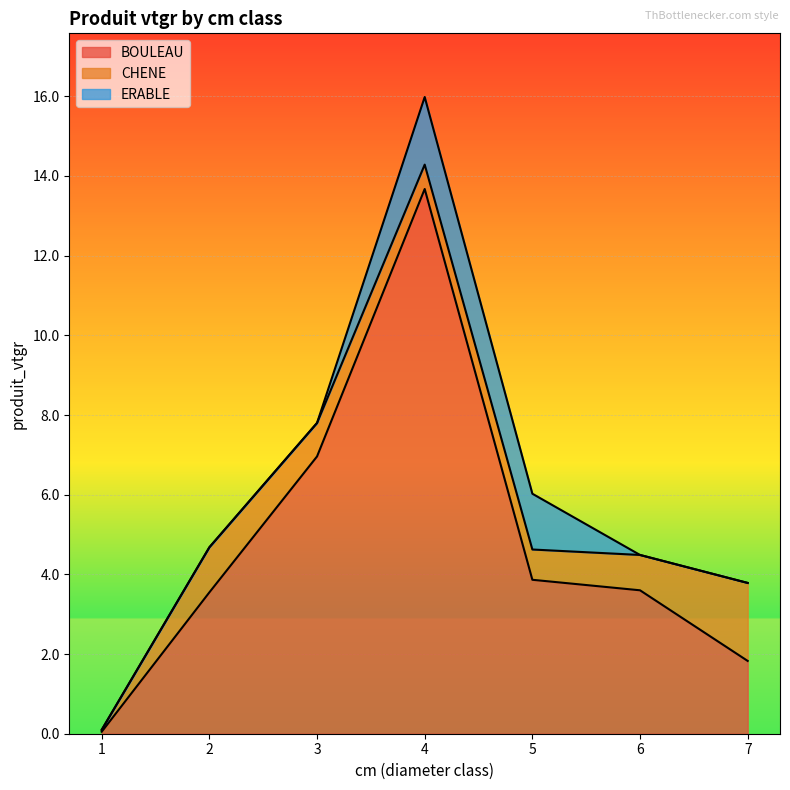

True or false: ERABLE has a value of 0.0 at 3.

True